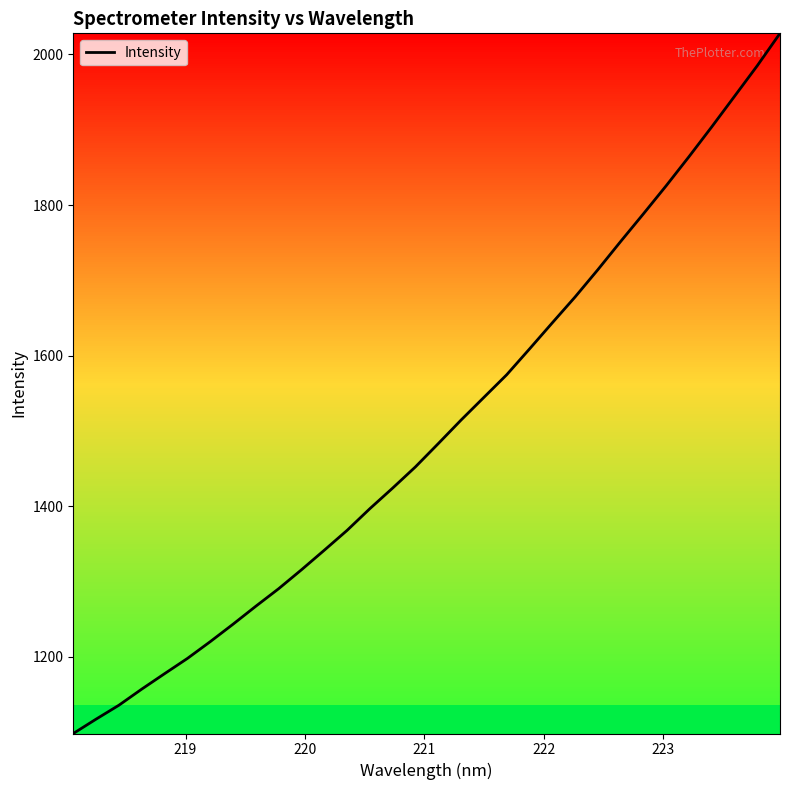

How many values are below 1483?

16